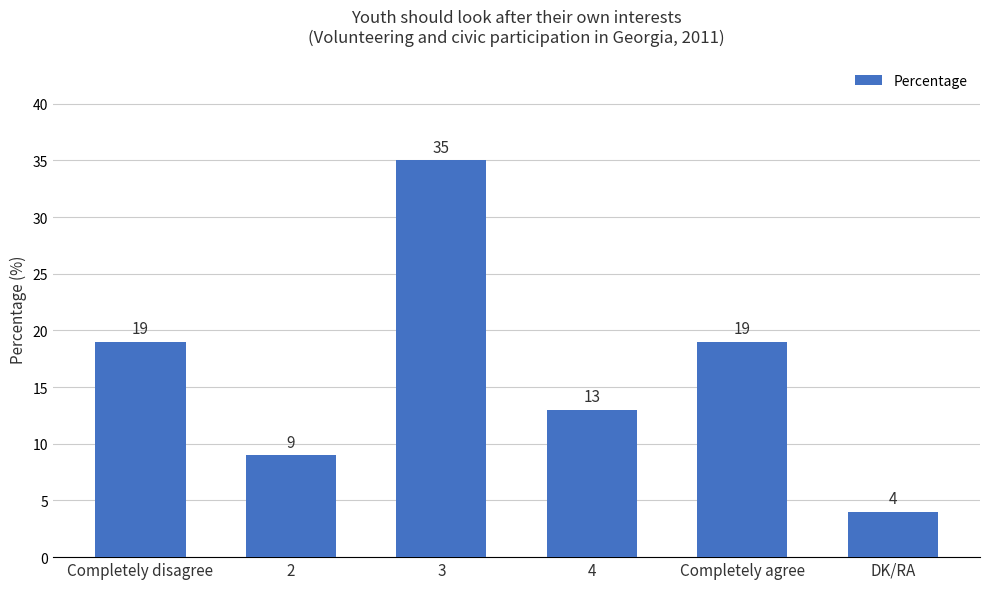

How many values are below 19?

3